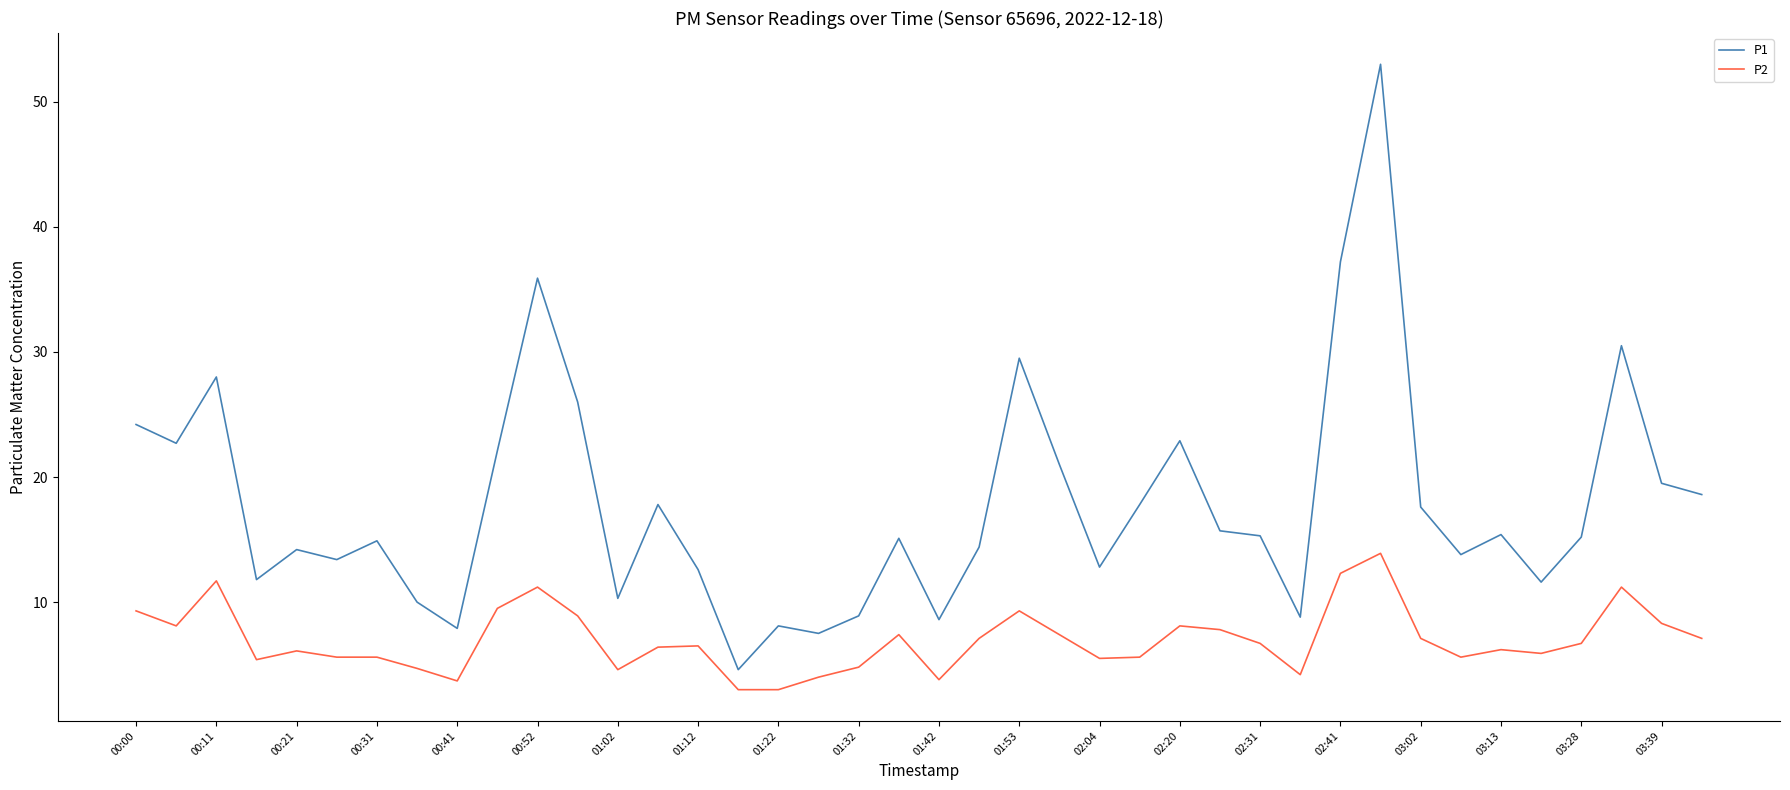

What is the minimum value shown in the chart?

3.0